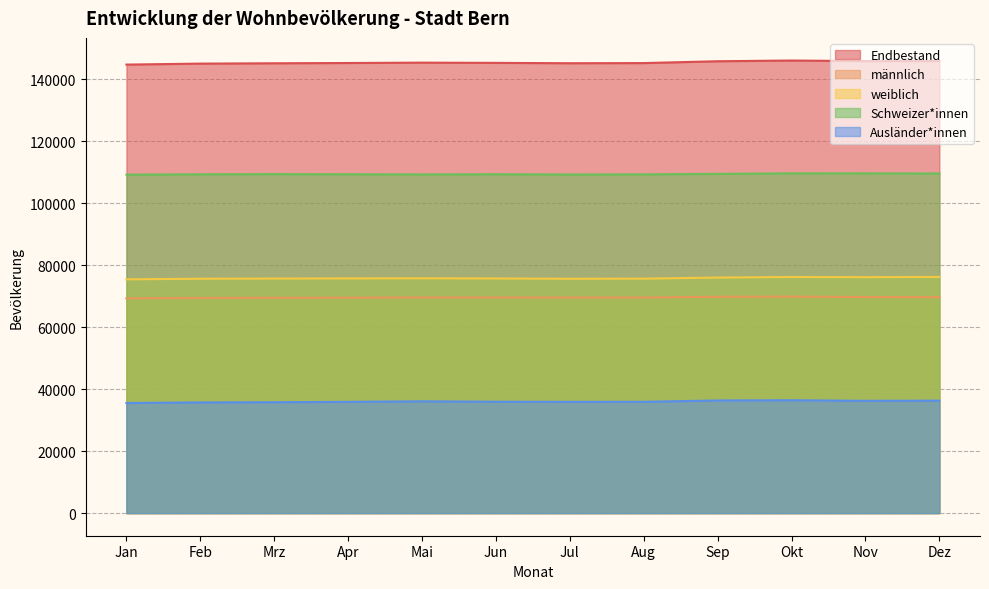

What is the difference between the second highest and minimum values in the Ausländer*innen series?

817